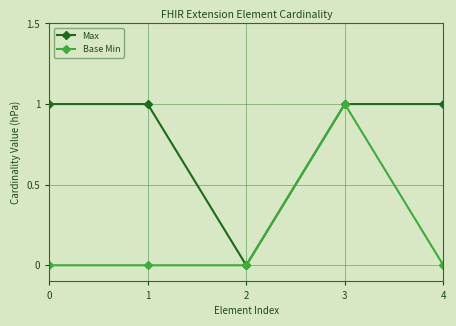

What is the value of the Base Min point at the 4th from the left?

1